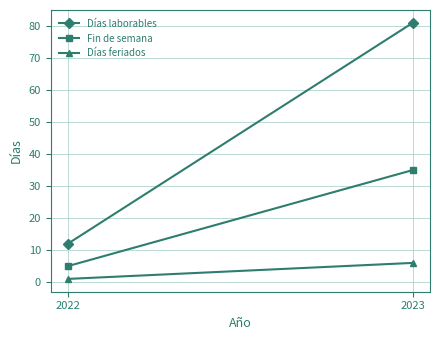

Which category has the lowest value across all series?

2022